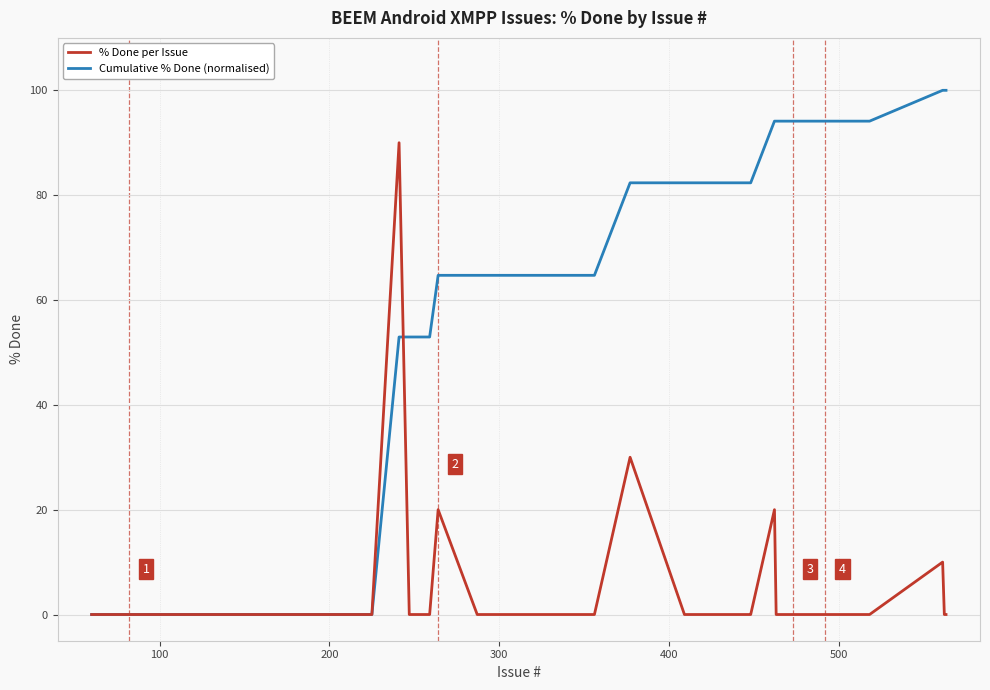

Which series has the largest total across all categories?

Cumulative % Done (normalised)